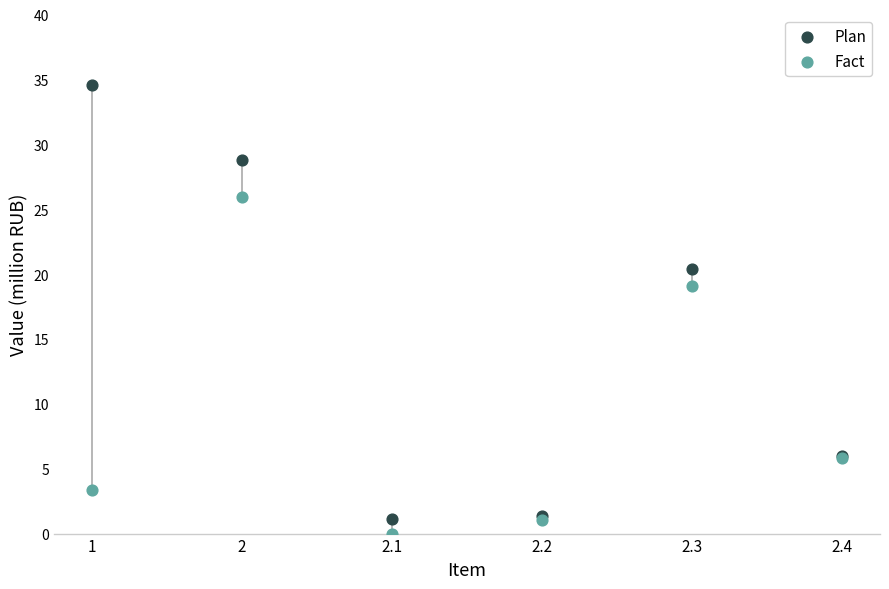

What is the X range (max minus min) for the scatter plot?

5.0